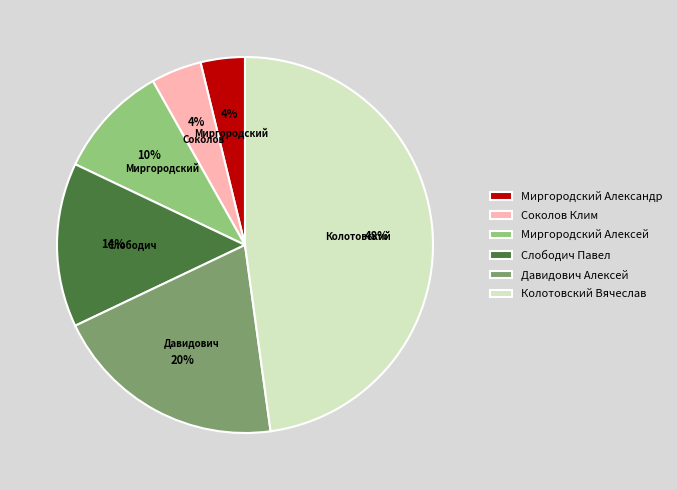

What percentage is the Давидович Алексей slice, to the nearest percent?

20%